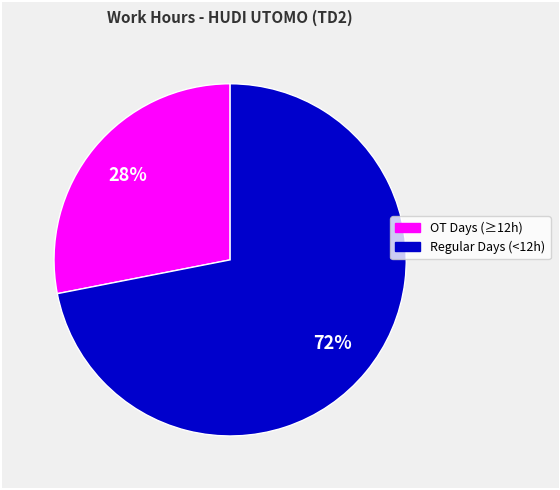

Is there a majority slice in this chart?

Yes